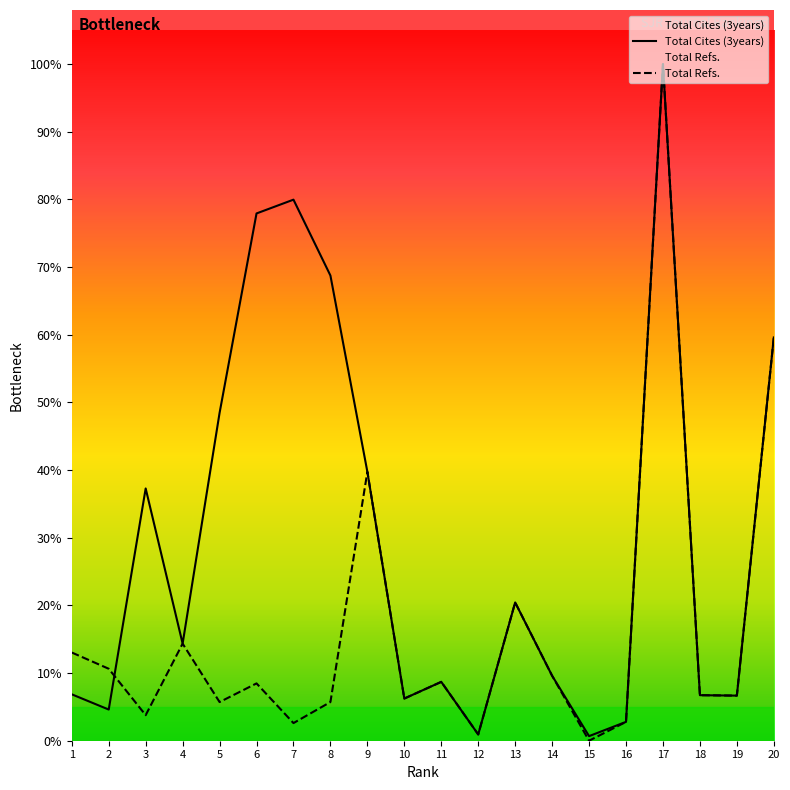

Does the chart display data point markers on the line(s)?

No